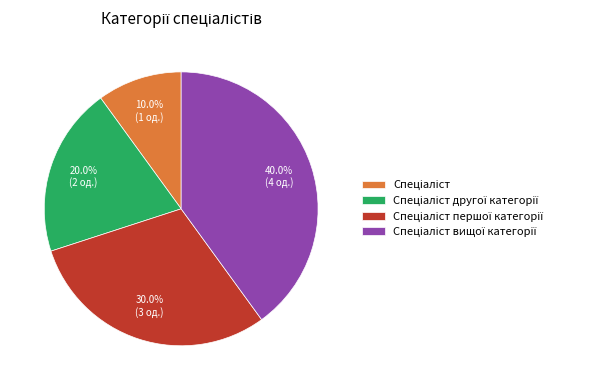

Is there any slice that represents more than half of the pie?

No